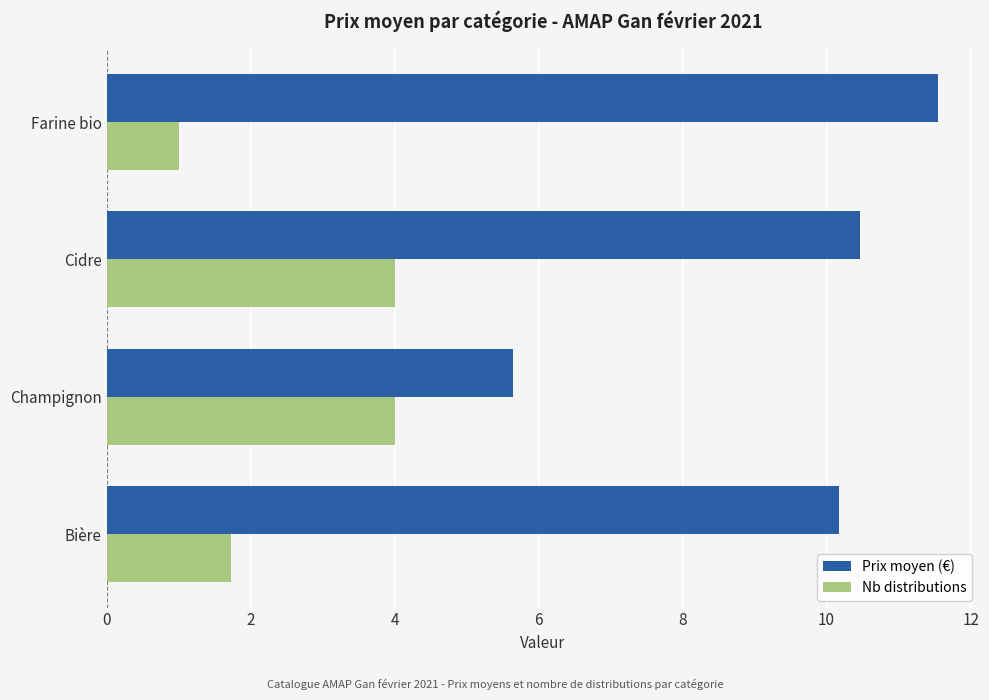

At how many categories does at least one series exceed 6?

3